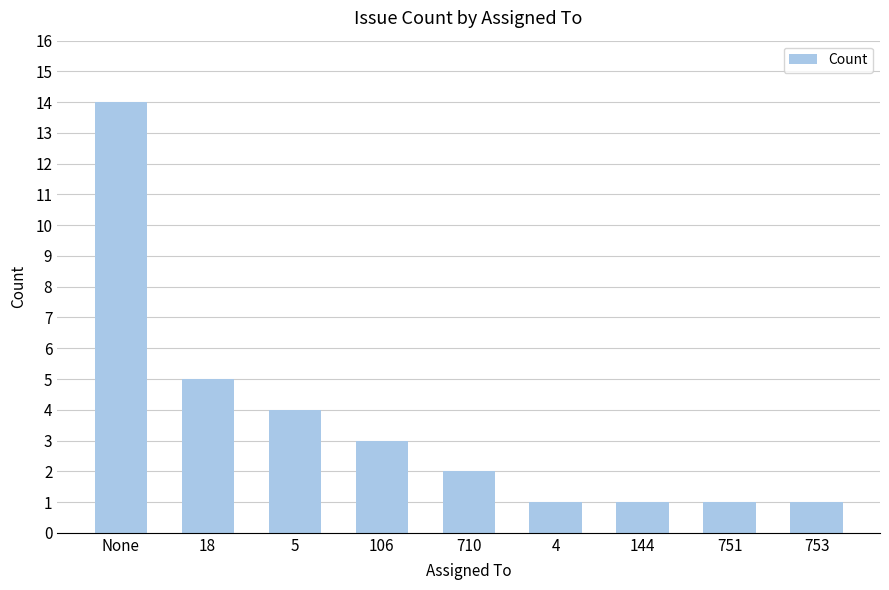

What is the ratio of the value at None to the value at 753?

14.0